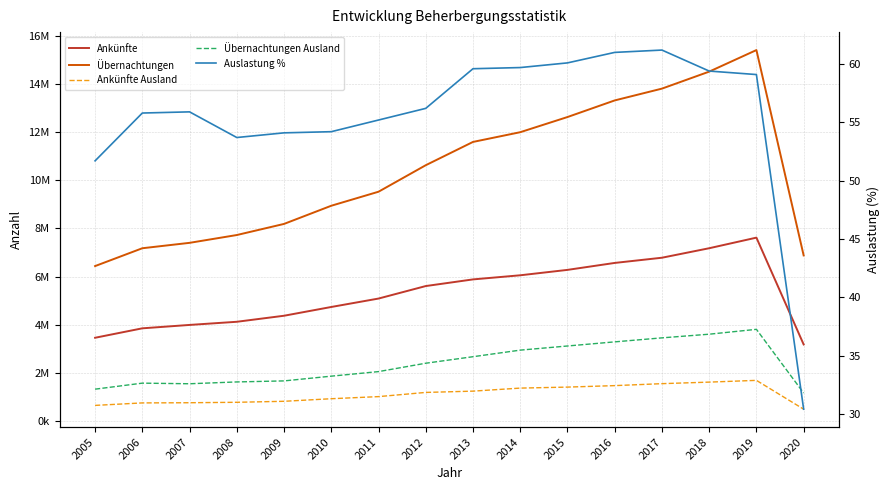

What is the minimum value for Übernachtungen Ausland?

1151033.0